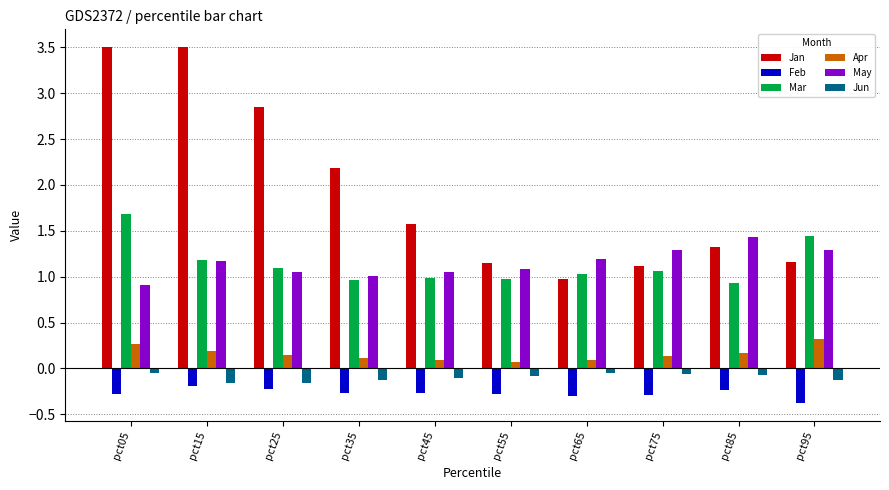

Where is Jan nearest to the value 2?

pct35